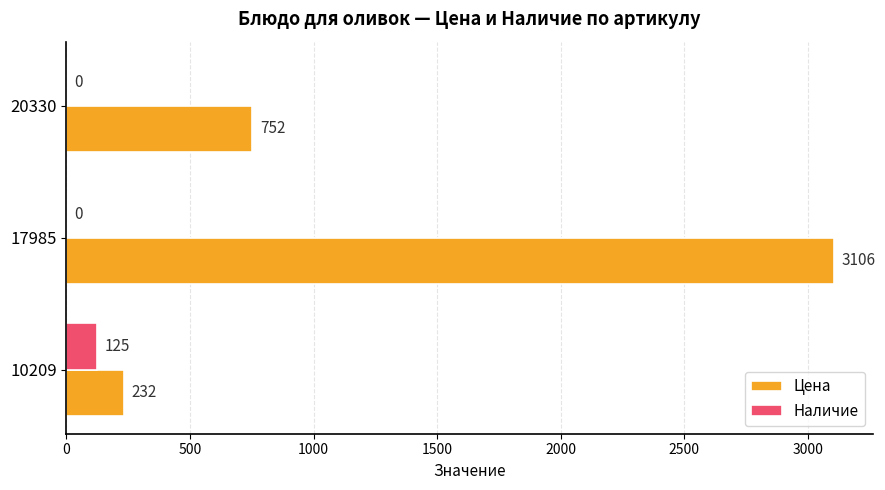

What is the sum of all Наличие values?

125